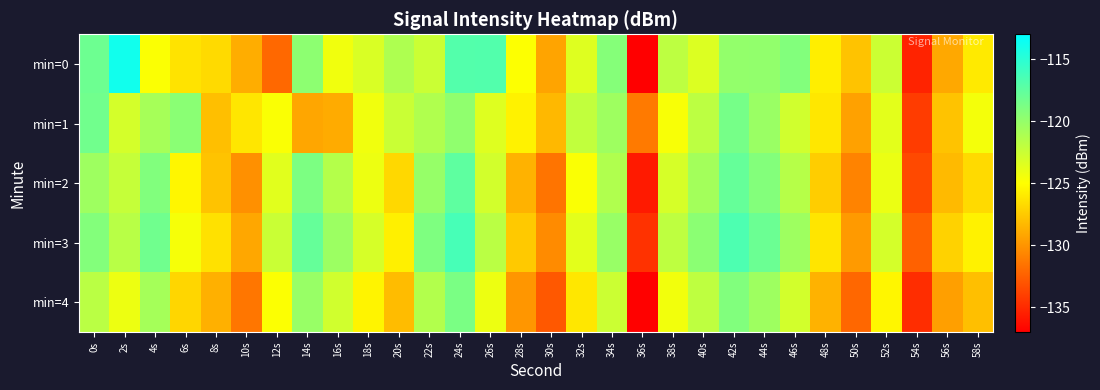

Between 40s and 58s, which is larger?

40s